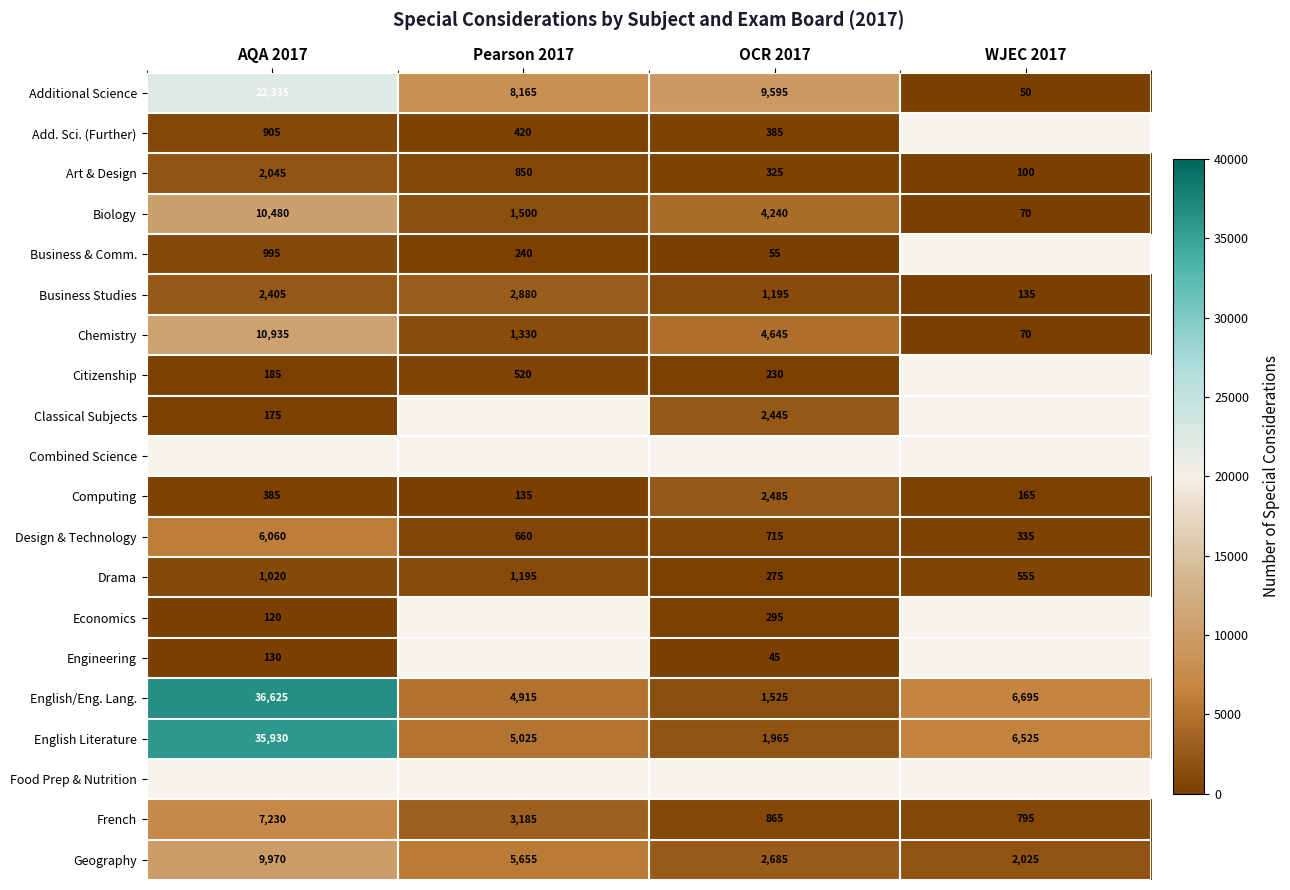

Is the value of Geography at Pearson 2017 greater than the value of Additional Science at WJEC 2017?

Yes